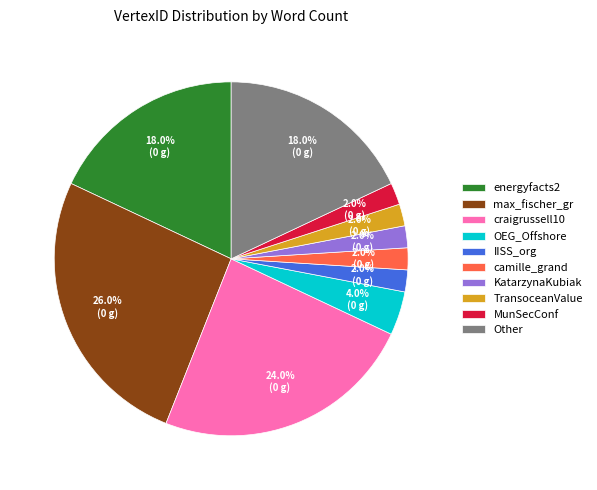

How many slices are in this pie chart?

10